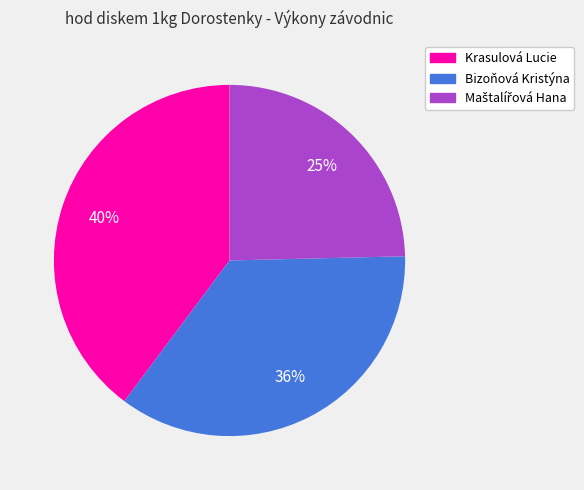

Is it true that Krasulová Lucie is 48% of the pie?

False